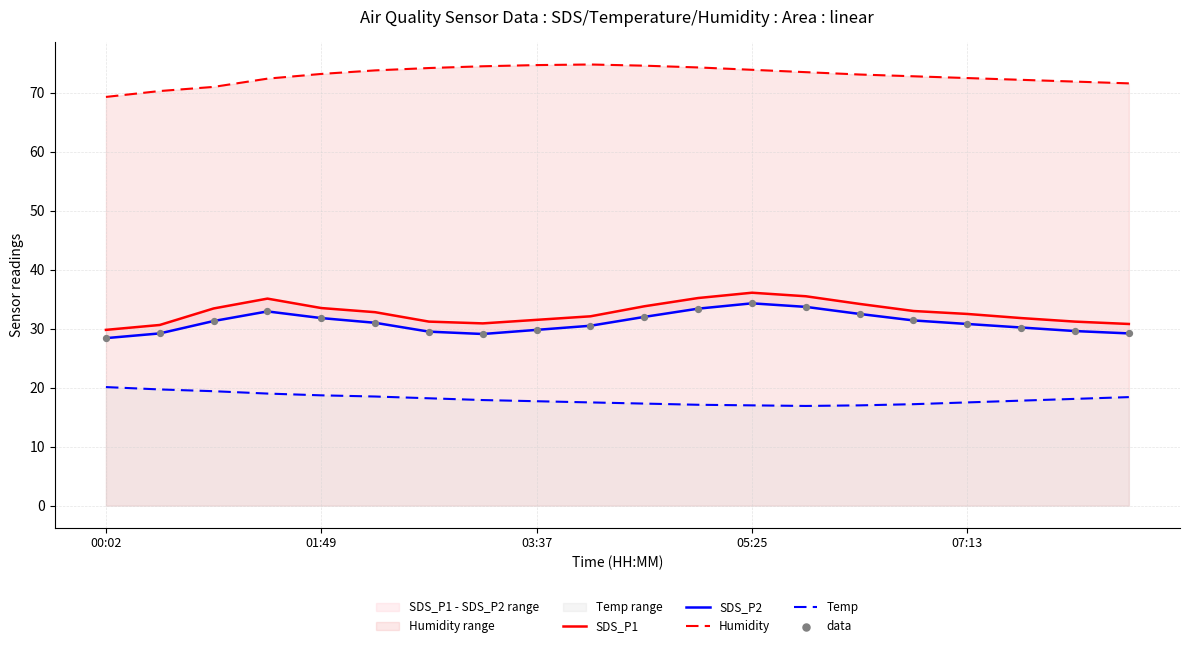

Is the value of SDS_P2 at 9 greater than the value of Temp at 13?

Yes